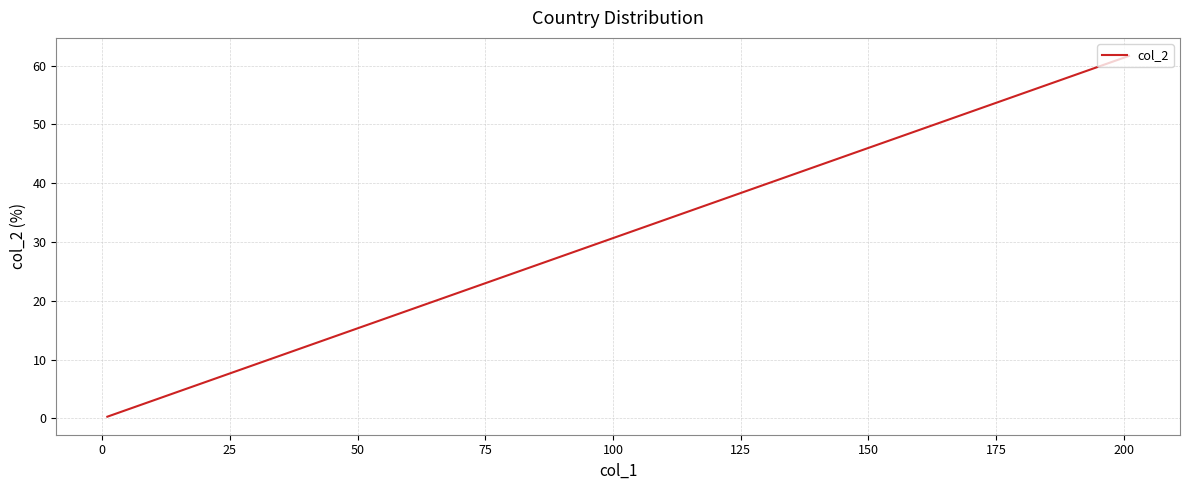

What is the value of the 2nd point from the left?

20.6